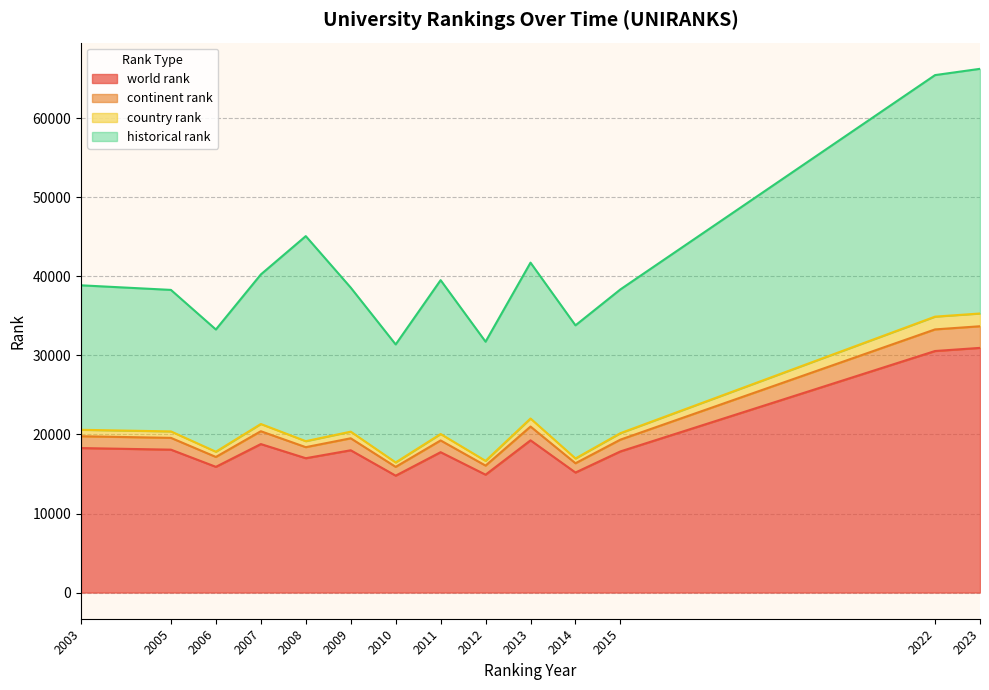

What is the minimum value for world rank?

14788.0